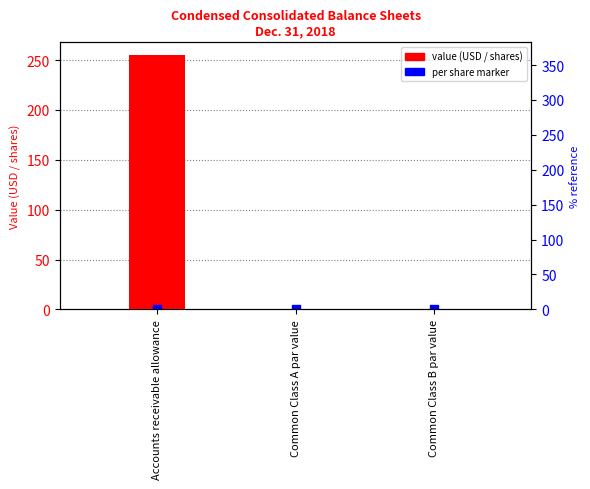

Which series has the widest spread of Y values?

value (USD / shares)